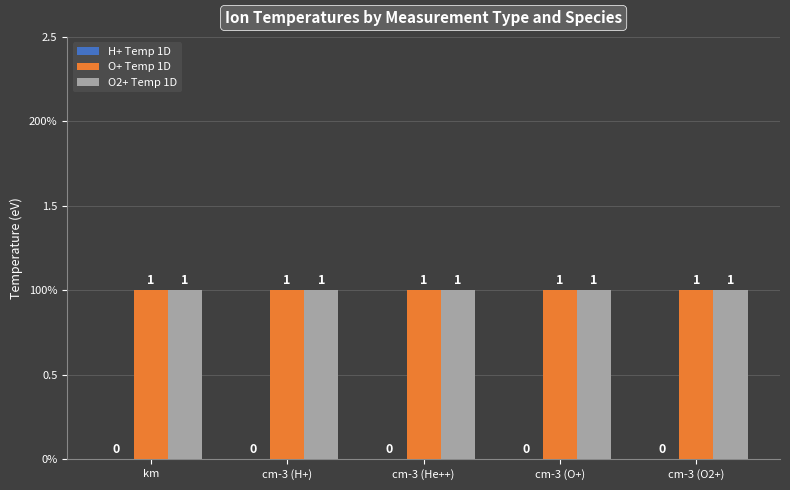

The O+ Temp 1D series shows 1 at km. True or false?

False